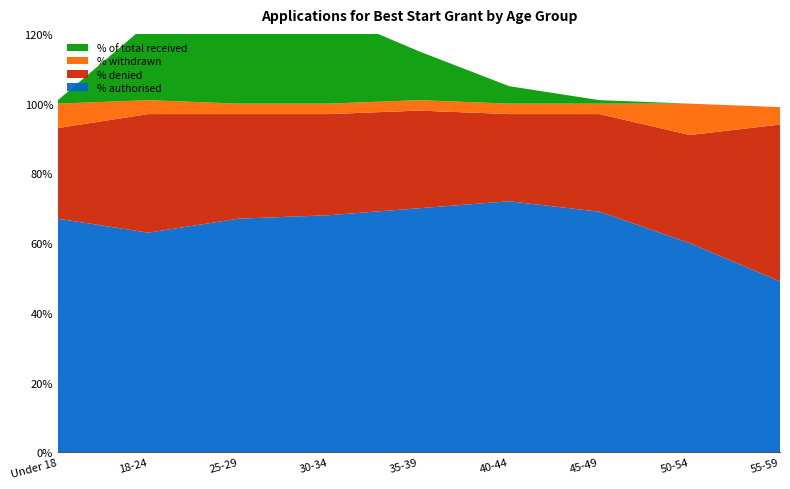

Reading left to right, transcribe all the data shown in this chart.

% authorised: Under 18=0.7	18-24=0.6	25-29=0.7	30-34=0.7	35-39=0.7	40-44=0.7	45-49=0.7	50-54=0.6	55-59=0.5
% denied: Under 18=0.3	18-24=0.3	25-29=0.3	30-34=0.3	35-39=0.3	40-44=0.2	45-49=0.3	50-54=0.3	55-59=0.5
% withdrawn: Under 18=0.1	18-24=0.0	25-29=0.0	30-34=0.0	35-39=0.0	40-44=0.0	45-49=0.0	50-54=0.1	55-59=0.1
% of total received: Under 18=0.0	18-24=0.2	25-29=0.3	30-34=0.3	35-39=0.1	40-44=0.1	45-49=0.0	50-54=0.0	55-59=0.0